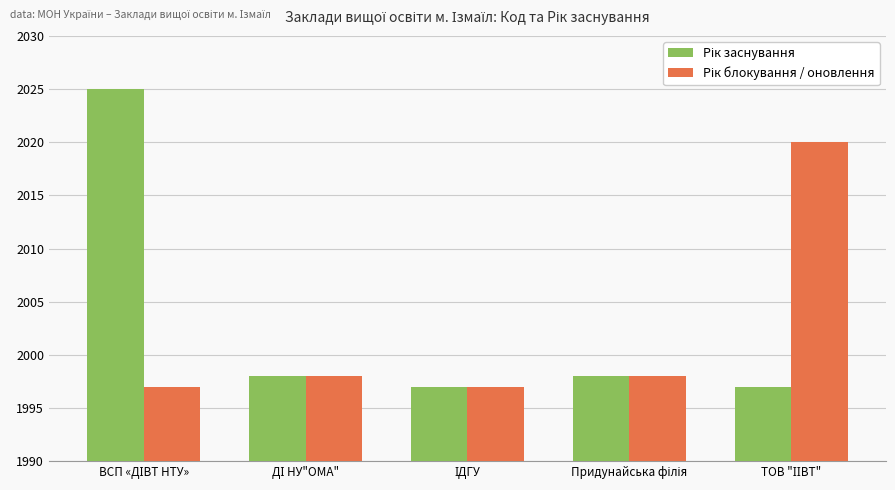

What is the smallest value displayed?

1997